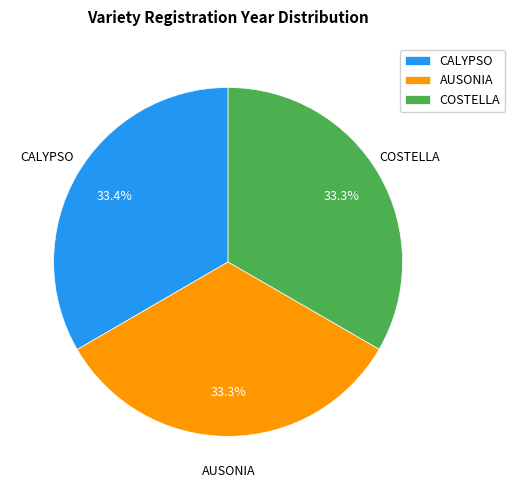

What is the ratio of the value at CALYPSO to the value at AUSONIA?

1.0